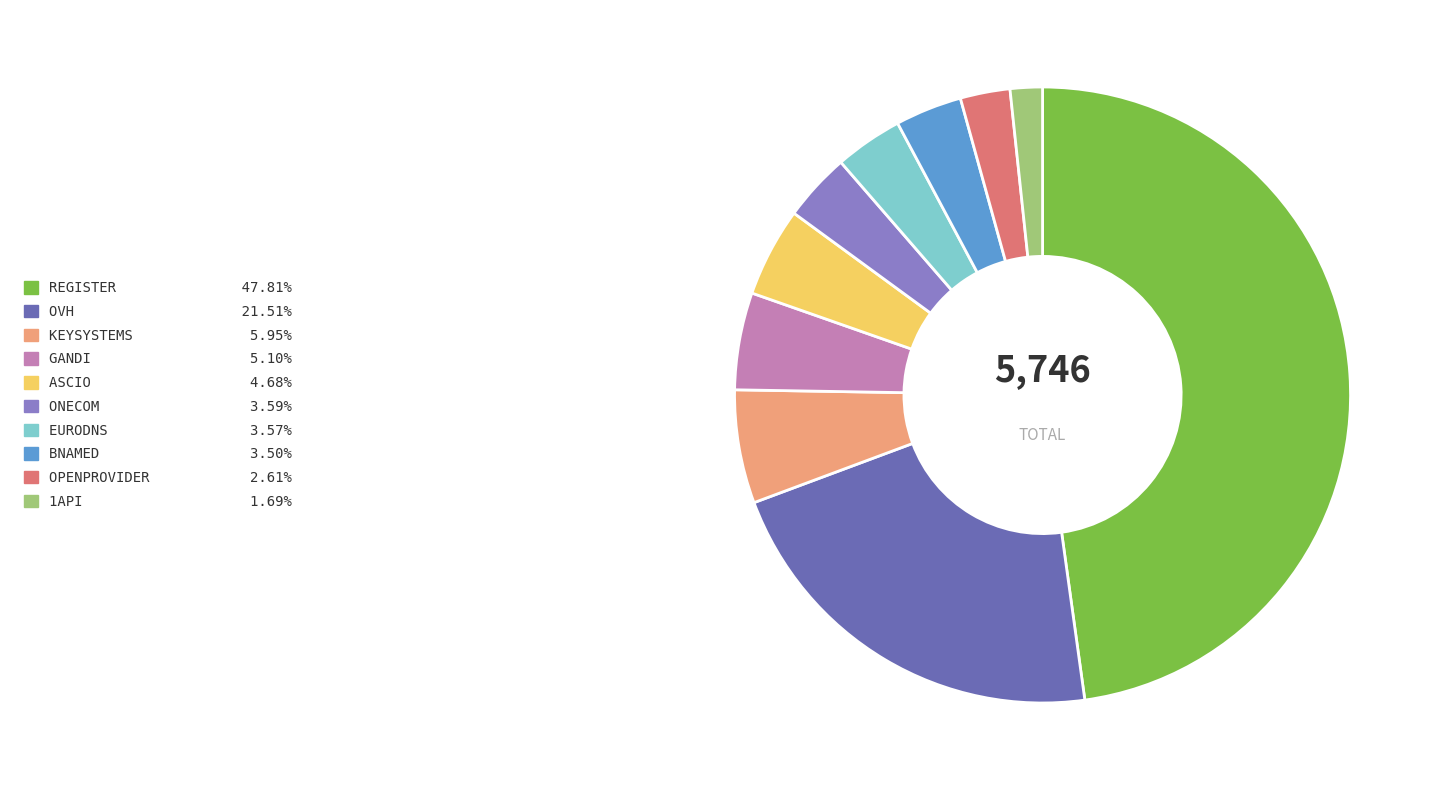

Is there any slice that represents more than half of the pie?

No